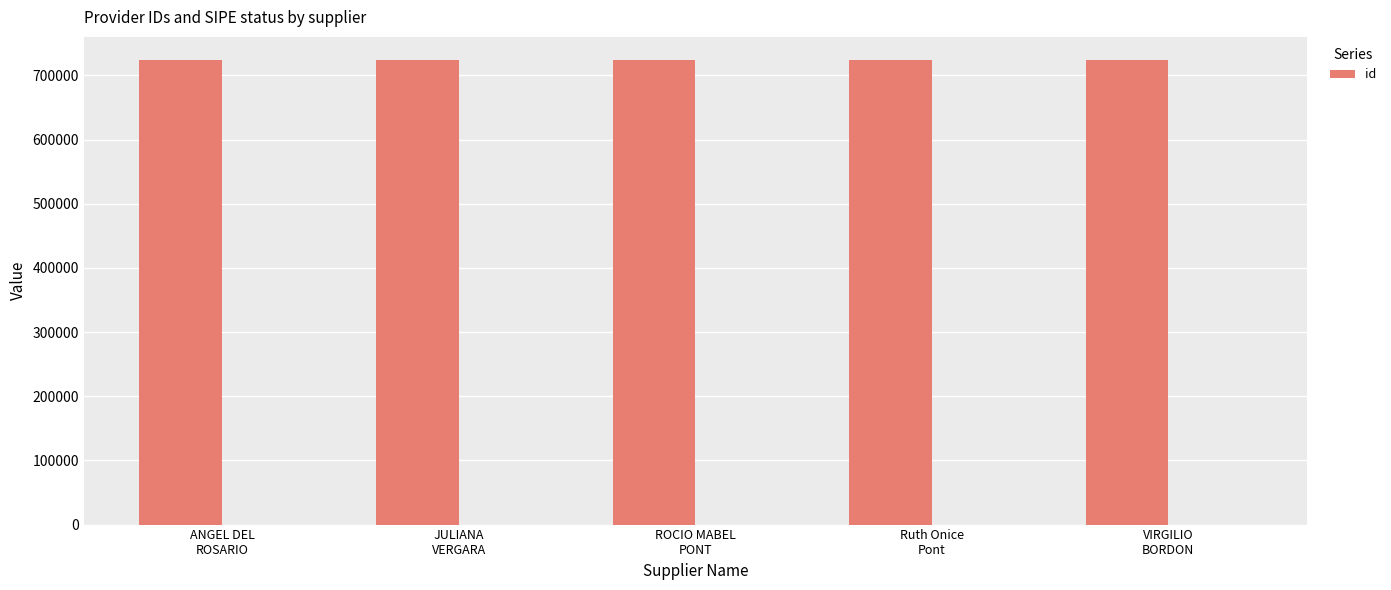

Rank the categories by value from lowest to highest.

VIRGILIO
BORDON, JULIANA
VERGARA, ANGEL DEL
ROSARIO, ROCIO MABEL
PONT, Ruth Onice
Pont